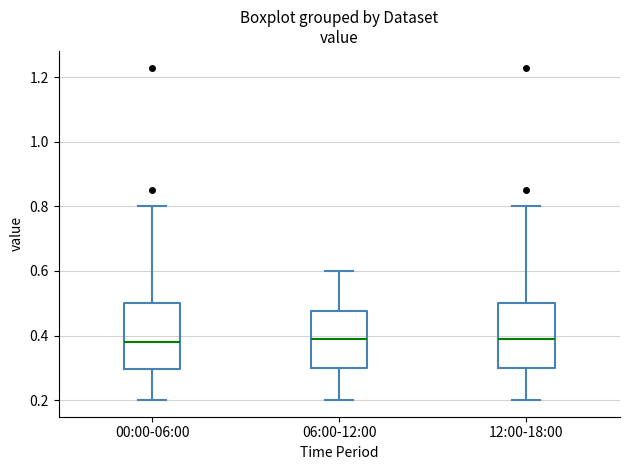

Reading left to right, transcribe this box plot: for each box, give where its median line is, the range the box spans, and where its two whiskers end, as read against the y-axis. The values are not printed on the chart, so give them approximately, as read against the axis.

00:00-06:00: median 0.38, box 0.30 to 0.50, whiskers 0.20 to 0.80
06:00-12:00: median 0.40, box 0.30 to 0.48, whiskers 0.20 to 0.60
12:00-18:00: median 0.40, box 0.30 to 0.50, whiskers 0.20 to 0.80